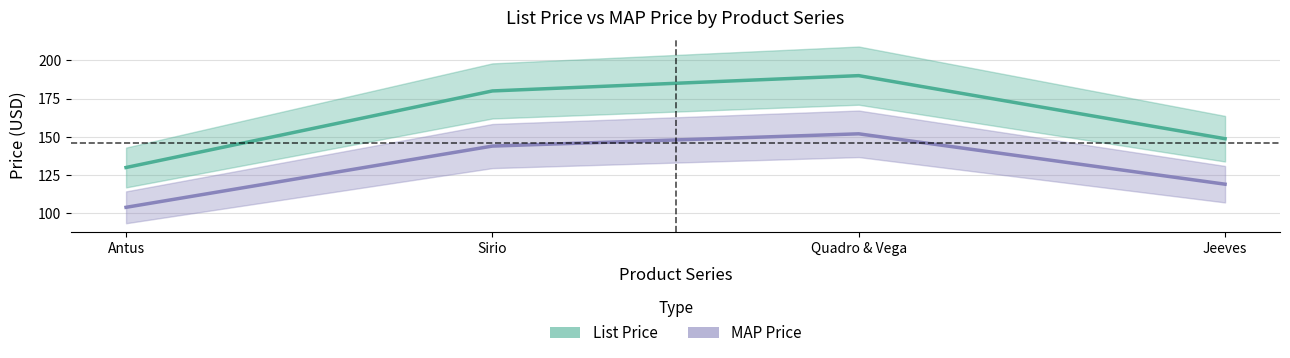

Is the value of MAP Price at Quadro & Vega greater than the value of List Price at Quadro & Vega?

No